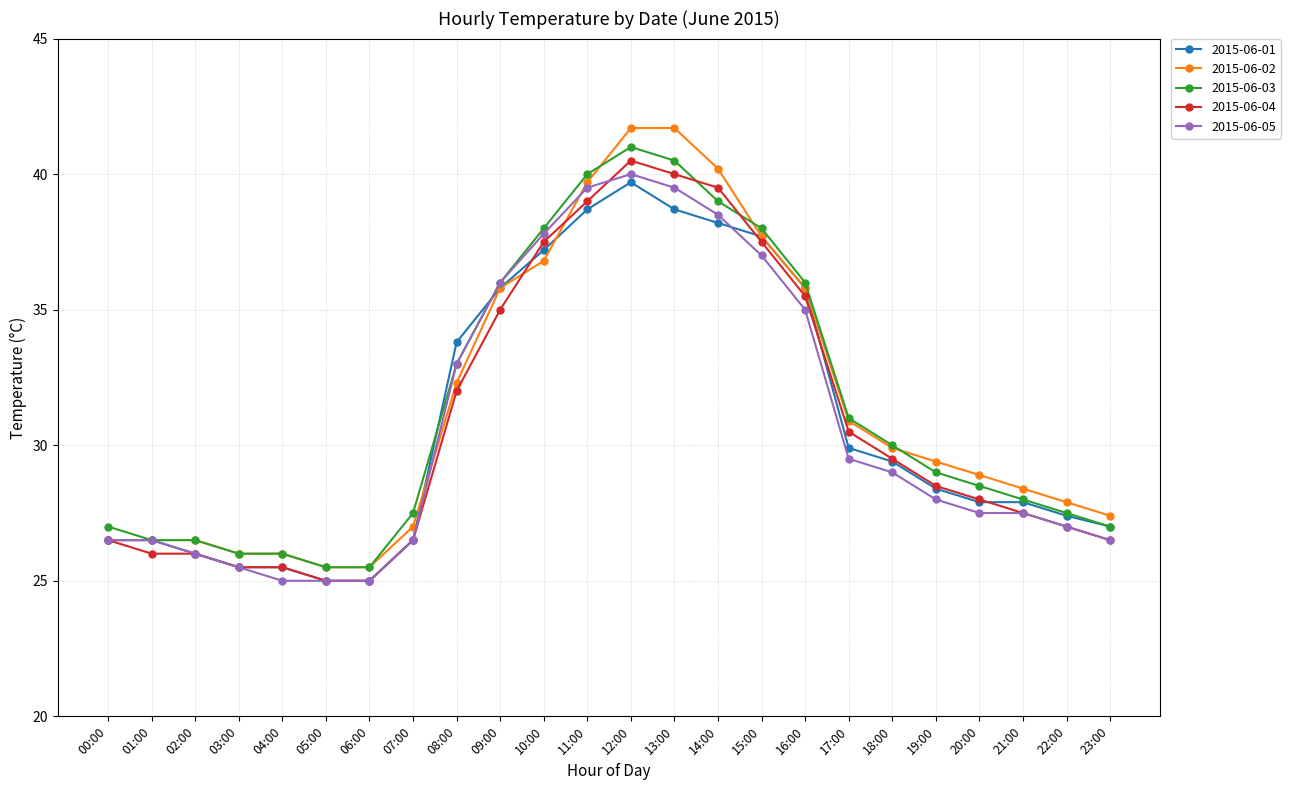

What is the difference between the highest and lowest values at 22:00?

0.9